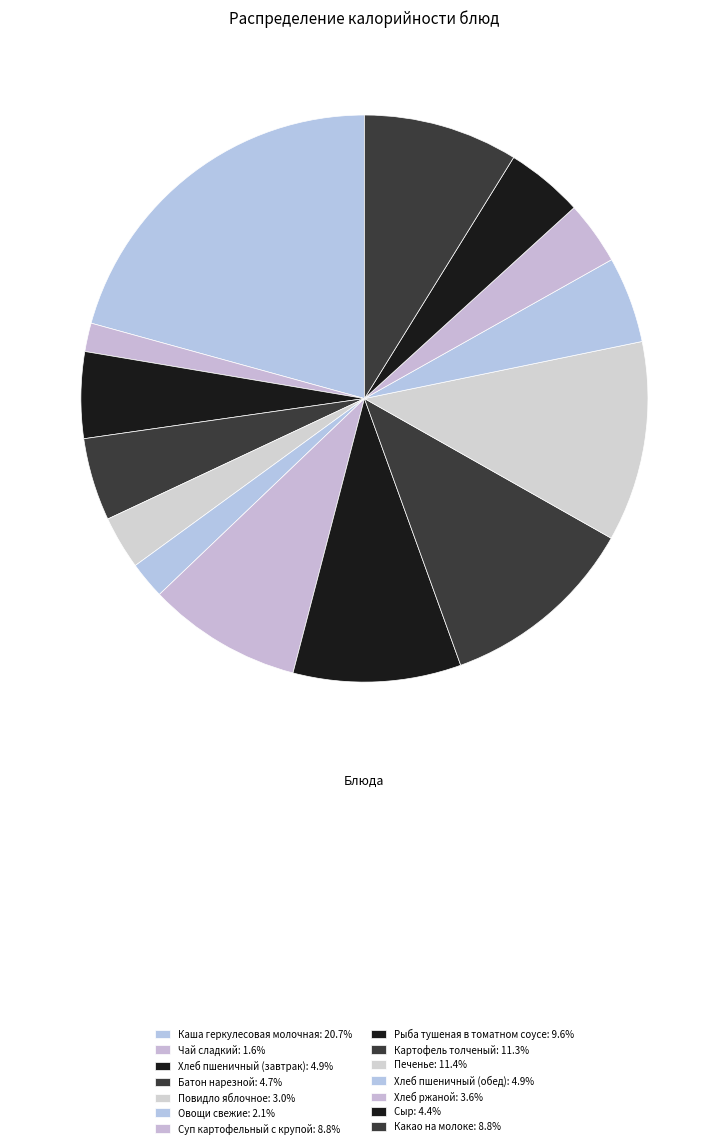

Is Батон нарезной the majority of the pie?

No